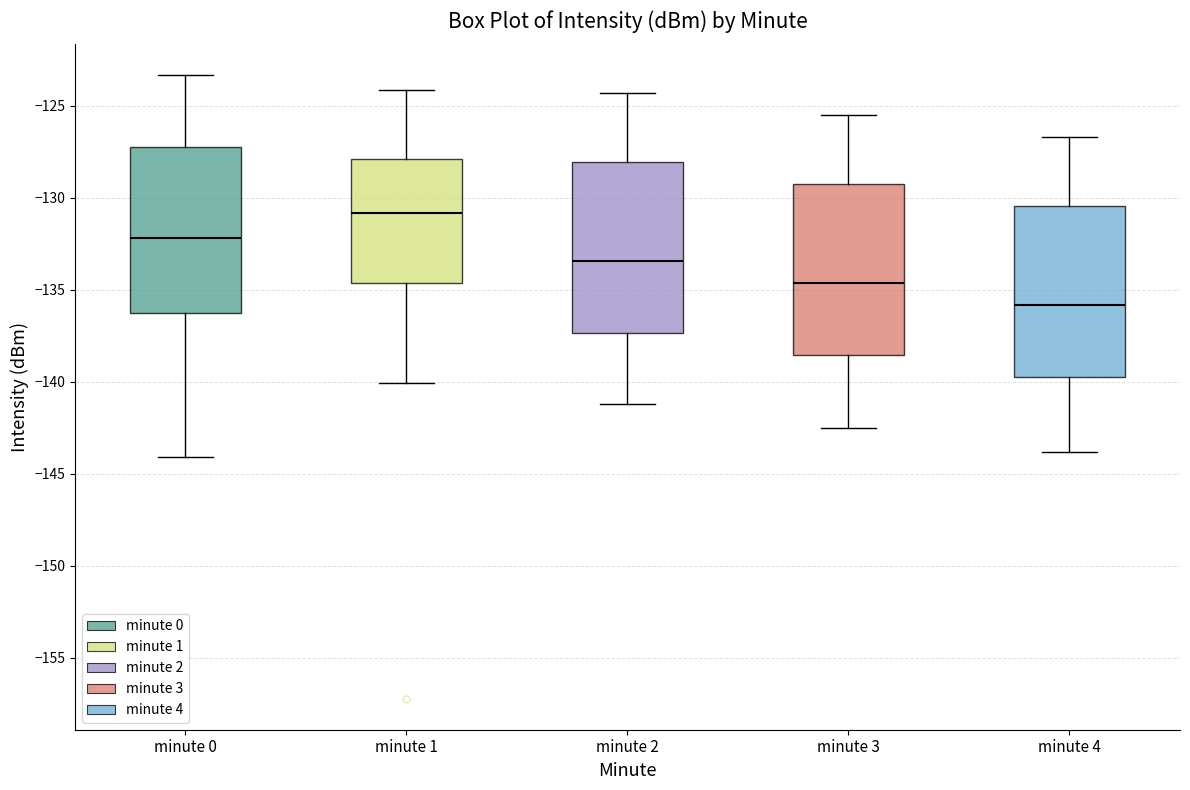

Reading left to right, read every box against the y-axis: the position of its median line, the range the box covers, and the ends of its whiskers. The values are not printed on the chart, so give them approximately, as read against the axis.

minute 0: median -132.0, box -136.5 to -127.0, whiskers -144.0 to -123.5
minute 1: median -131.0, box -134.5 to -128.0, whiskers -140.0 to -124.0
minute 2: median -133.5, box -137.5 to -128.0, whiskers -141.0 to -124.5
minute 3: median -134.5, box -138.5 to -129.5, whiskers -142.5 to -125.5
minute 4: median -136.0, box -139.5 to -130.5, whiskers -144.0 to -126.5